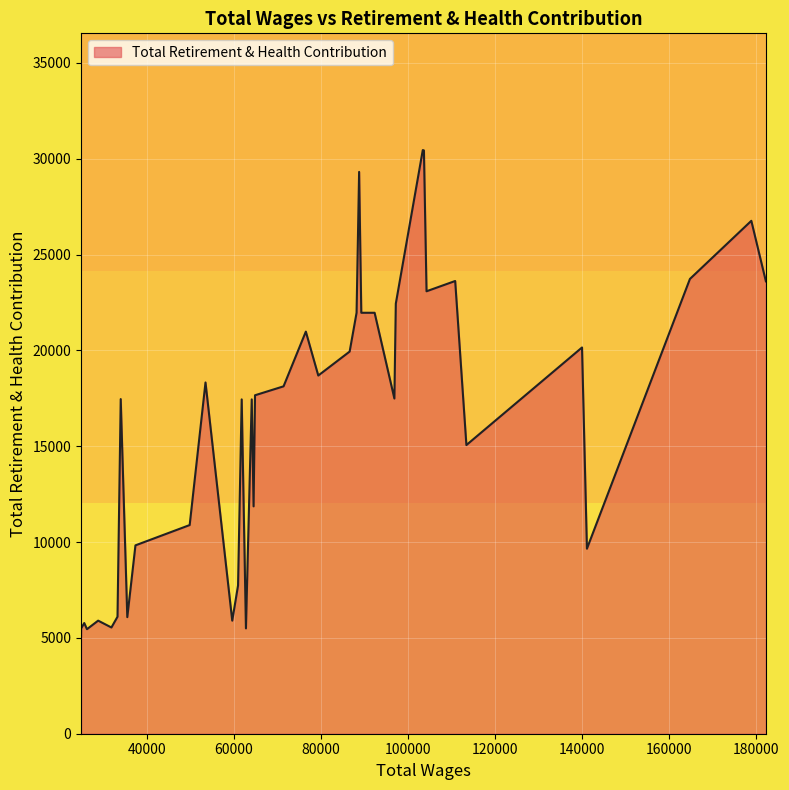

What is the difference between the maximum and minimum values?

25366